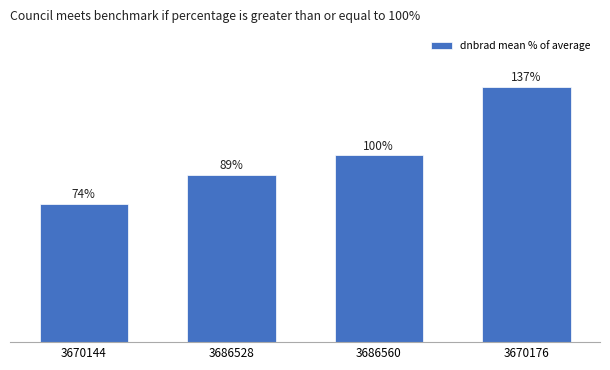

Rank the categories by value from highest to lowest.

3670176, 3686560, 3686528, 3670144